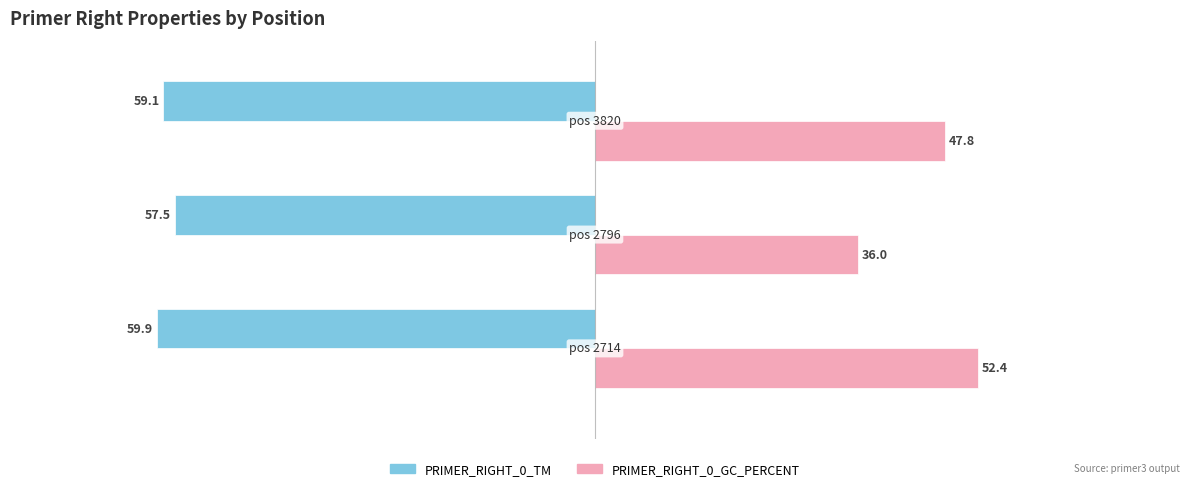

What is the sum of all PRIMER_RIGHT_0_TM values?

-176.5